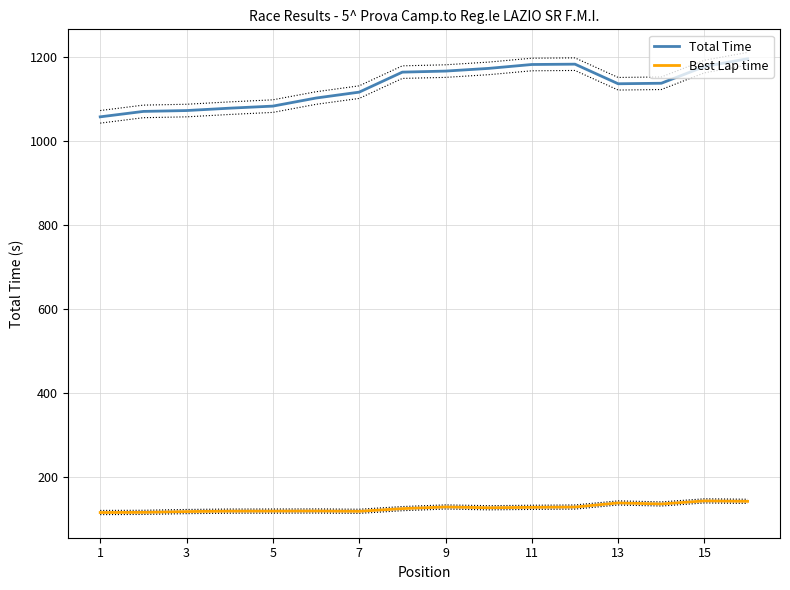

How many lines are shown in the chart?

2